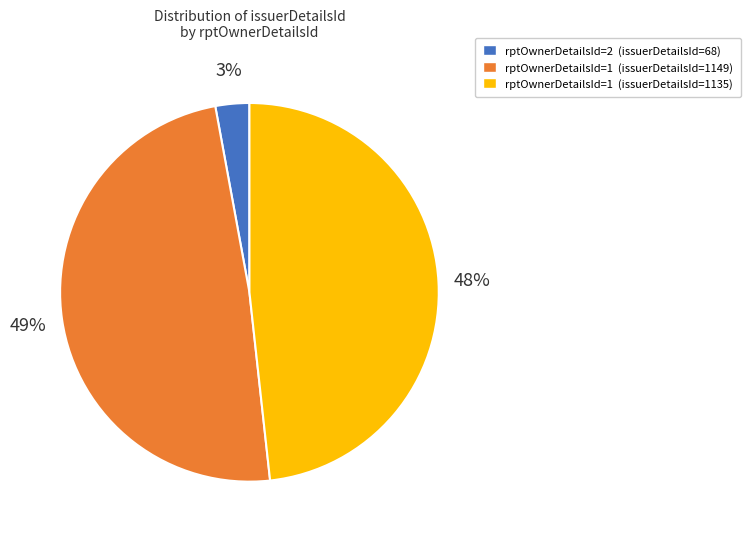

Combined, do rptOwnerDetailsId=1 (issuerDetailsId=1135) and rptOwnerDetailsId=1 (issuerDetailsId=1149) account for over 50%?

Yes